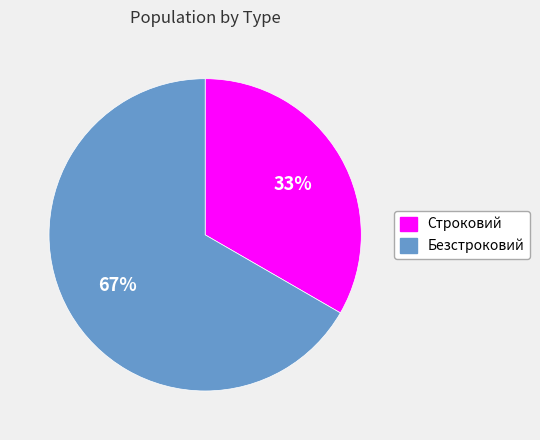

Rank the categories by value from lowest to highest.

Строковий, Безстроковий